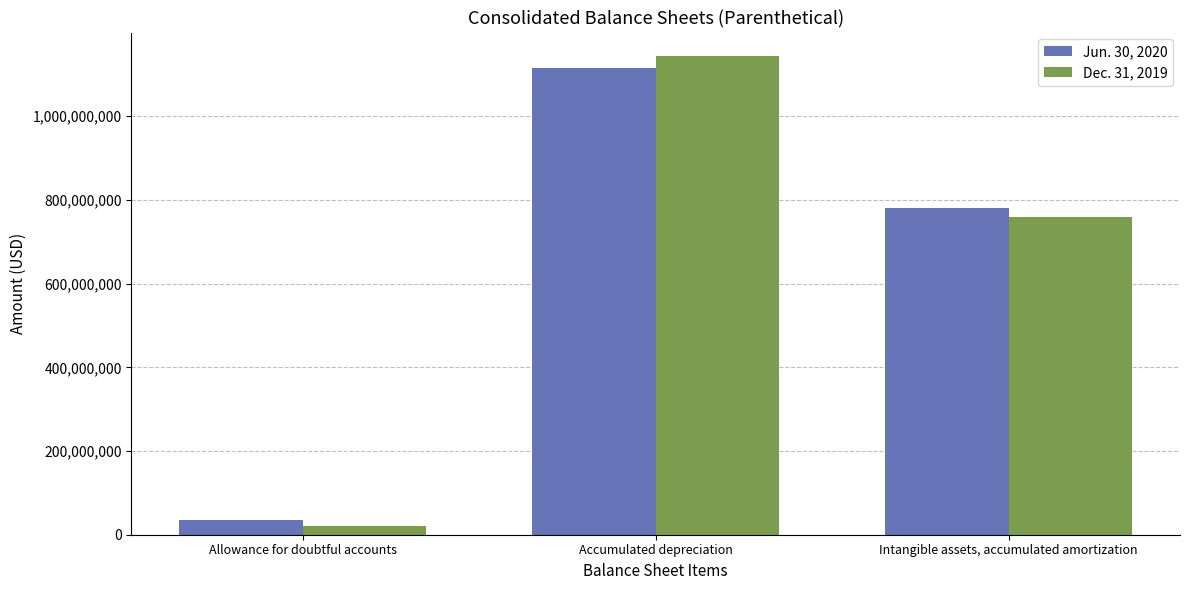

What is the label of the 2nd bar from the right?

Accumulated depreciation